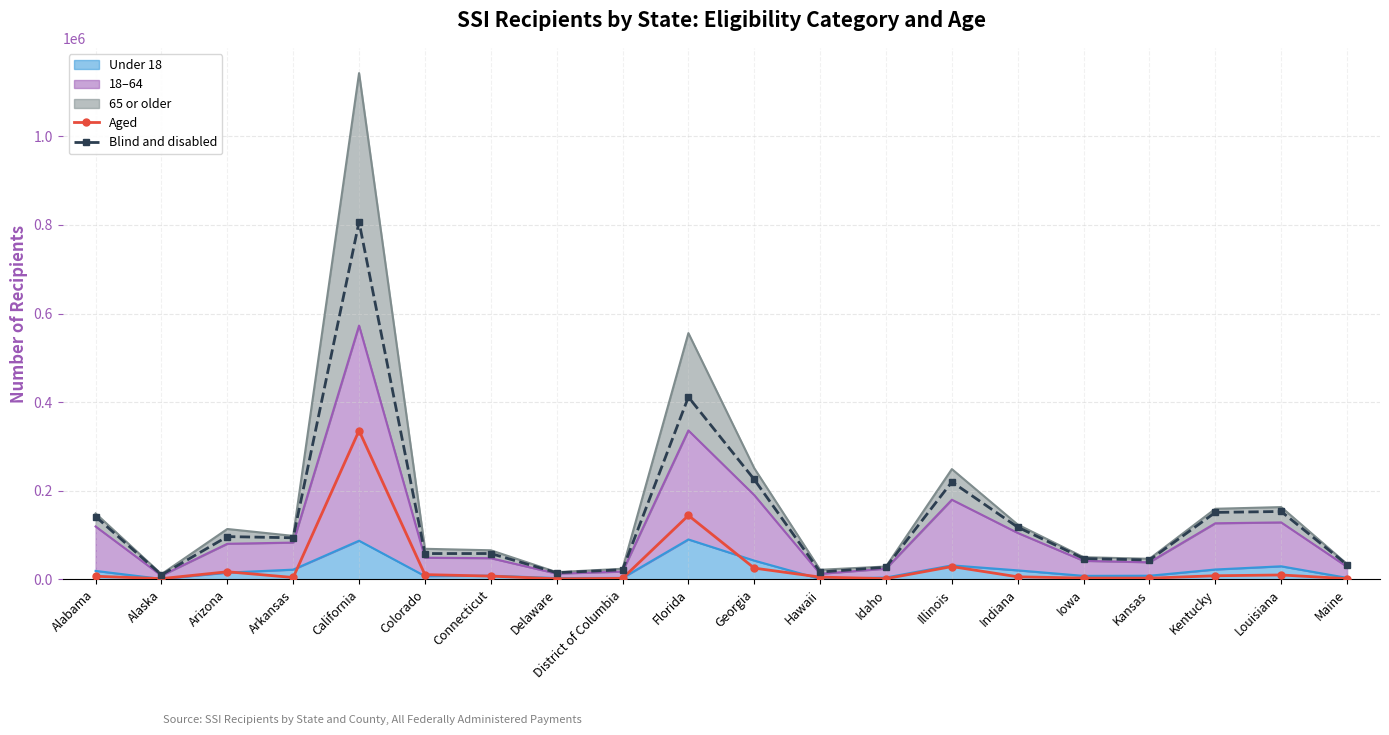

True or false: Blind and disabled and Aged cross at least once.

False